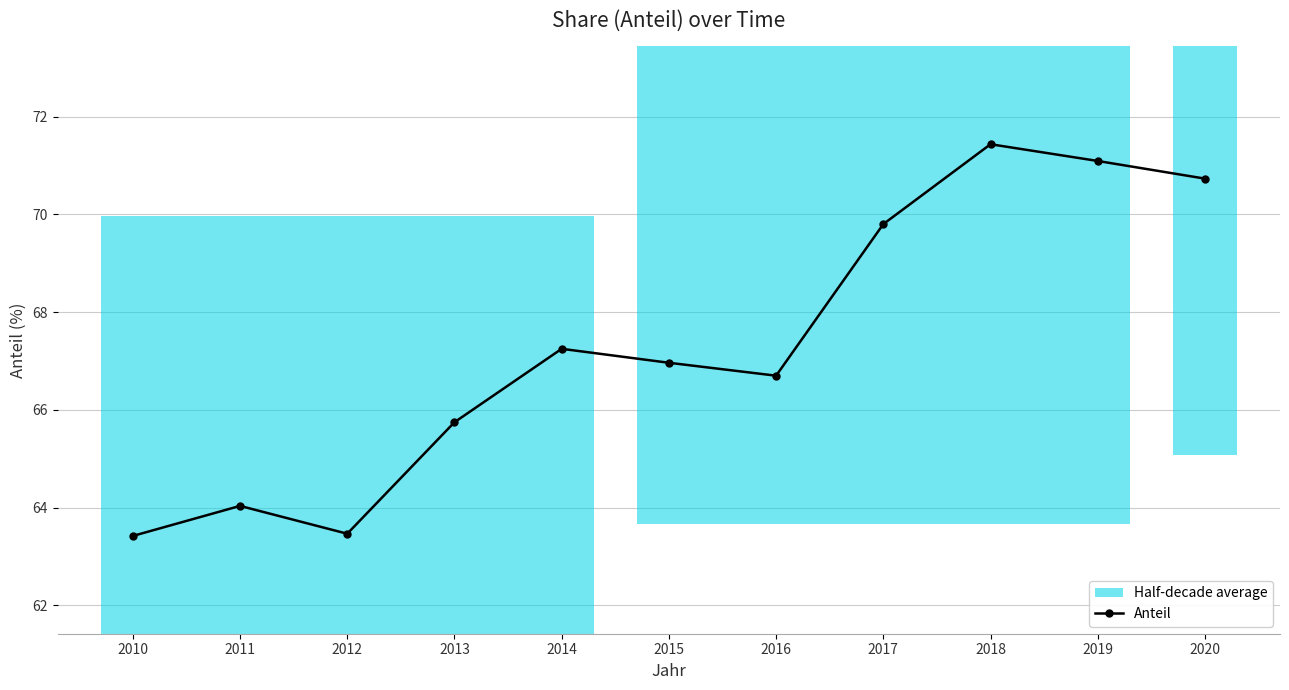

The value at 2016 is 22.2. True or false?

False